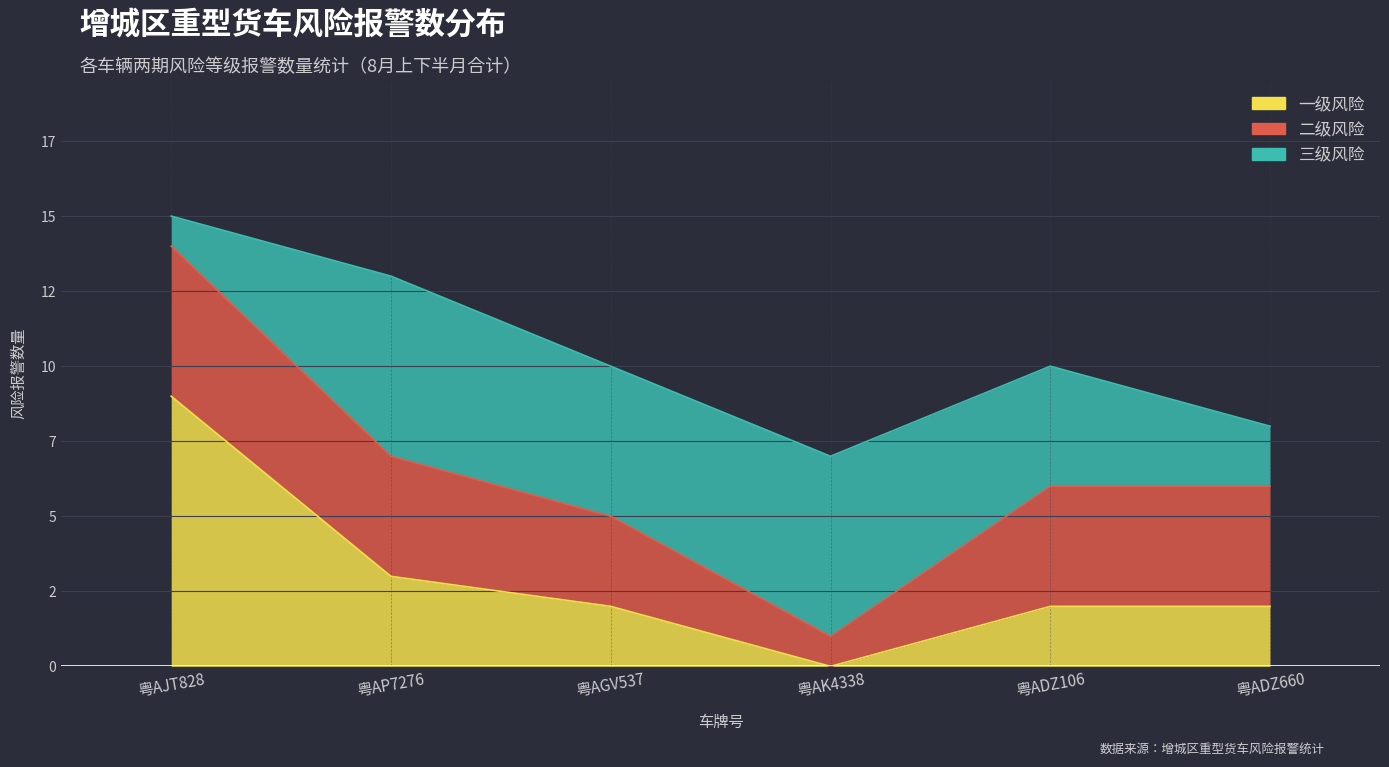

What is the total value across all series at 粤ADZ106?

10